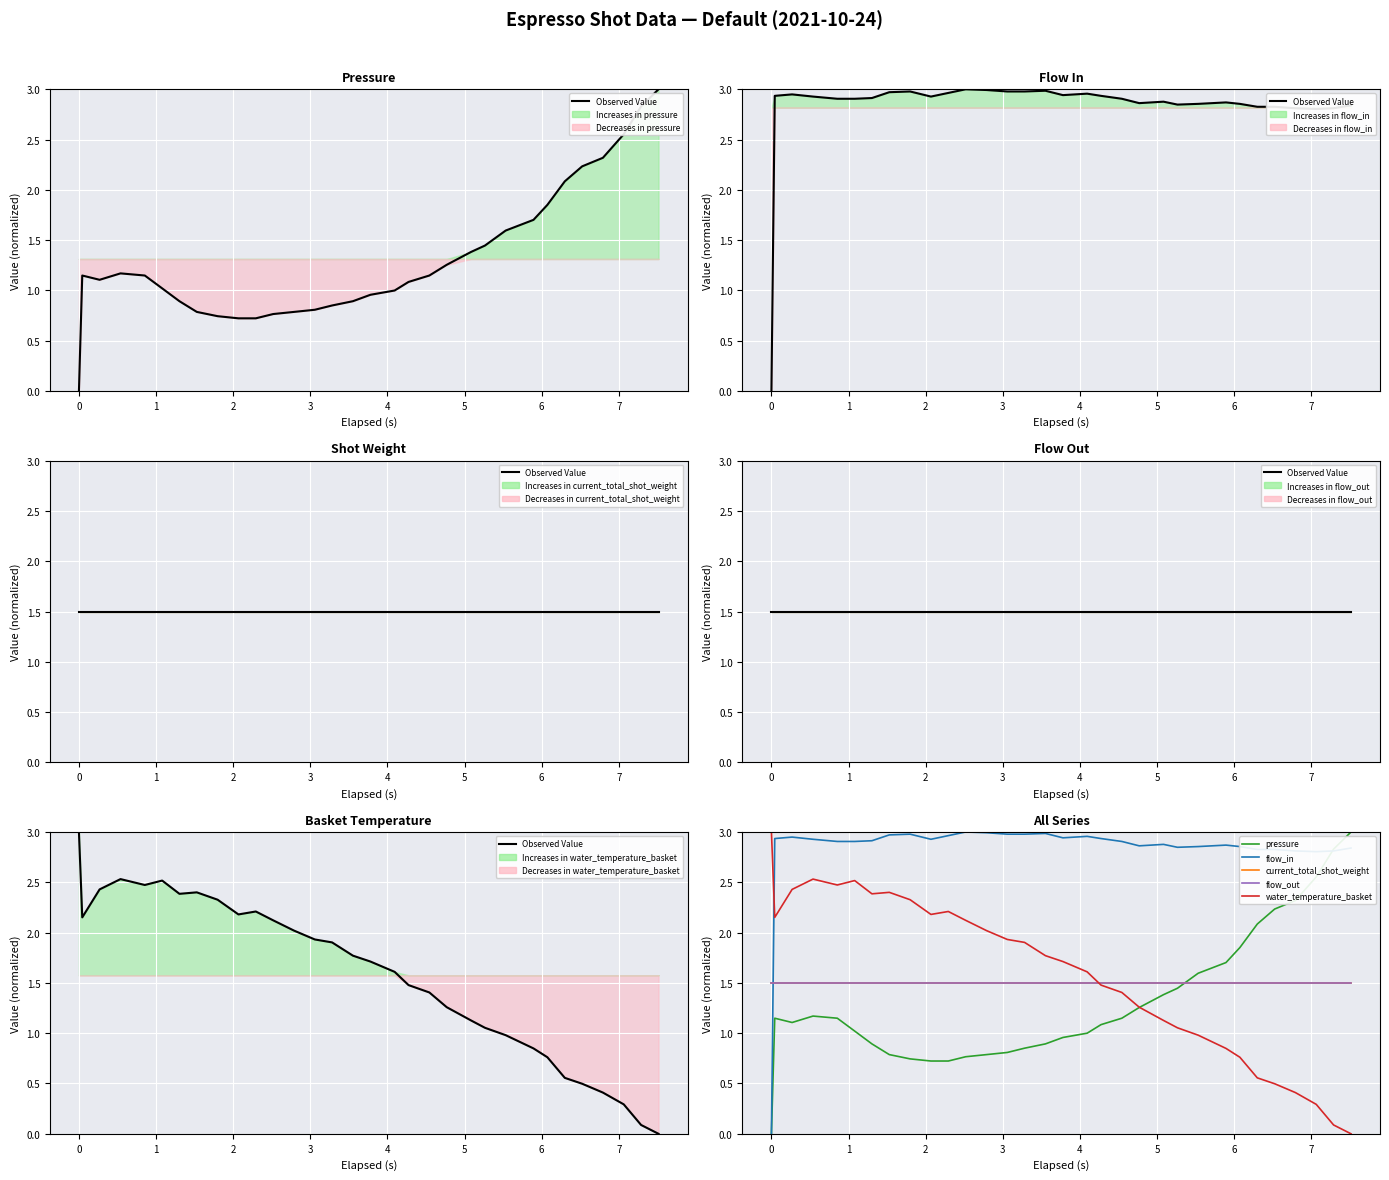

Reading left to right, list all the values displayed in this chart.

Observed Value: 3.0	2.2	2.4	2.5	2.5	2.5	2.4	2.4	2.3	2.2	2.2	2.1	2.0	1.9	1.9	1.8	1.7	1.6	1.5	1.4	1.3	1.1	1.1	1.0	0.8	0.8	0.6	0.5	0.4	0.3	0.1	0.0
pressure: 0.0	1.1	1.1	1.2	1.1	1.0	0.9	0.8	0.7	0.7	0.7	0.8	0.8	0.8	0.9	0.9	1.0	1.0	1.1	1.1	1.3	1.4	1.4	1.6	1.7	1.9	2.1	2.2	2.3	2.6	2.8	3.0
flow_in: 0.0	2.9	2.9	2.9	2.9	2.9	2.9	3.0	3.0	2.9	3.0	3.0	3.0	3.0	3.0	3.0	2.9	3.0	2.9	2.9	2.9	2.9	2.8	2.9	2.9	2.9	2.8	2.8	2.8	2.8	2.8	2.8
current_total_shot_weight: 1.5	1.5	1.5	1.5	1.5	1.5	1.5	1.5	1.5	1.5	1.5	1.5	1.5	1.5	1.5	1.5	1.5	1.5	1.5	1.5	1.5	1.5	1.5	1.5	1.5	1.5	1.5	1.5	1.5	1.5	1.5	1.5
flow_out: 1.5	1.5	1.5	1.5	1.5	1.5	1.5	1.5	1.5	1.5	1.5	1.5	1.5	1.5	1.5	1.5	1.5	1.5	1.5	1.5	1.5	1.5	1.5	1.5	1.5	1.5	1.5	1.5	1.5	1.5	1.5	1.5
water_temperature_basket: 3.0	2.2	2.4	2.5	2.5	2.5	2.4	2.4	2.3	2.2	2.2	2.1	2.0	1.9	1.9	1.8	1.7	1.6	1.5	1.4	1.3	1.1	1.1	1.0	0.8	0.8	0.6	0.5	0.4	0.3	0.1	0.0